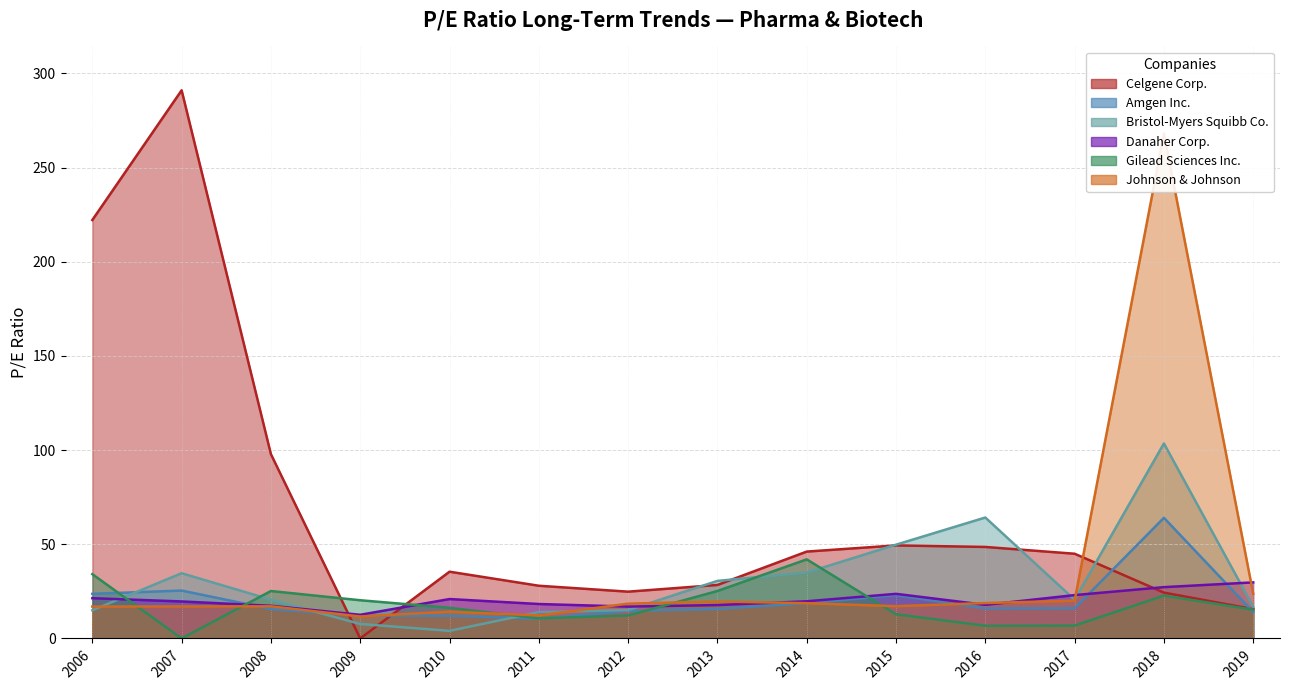

Is the value of Amgen Inc. at 2017 greater than the value of Bristol-Myers Squibb Co. at 2016?

No